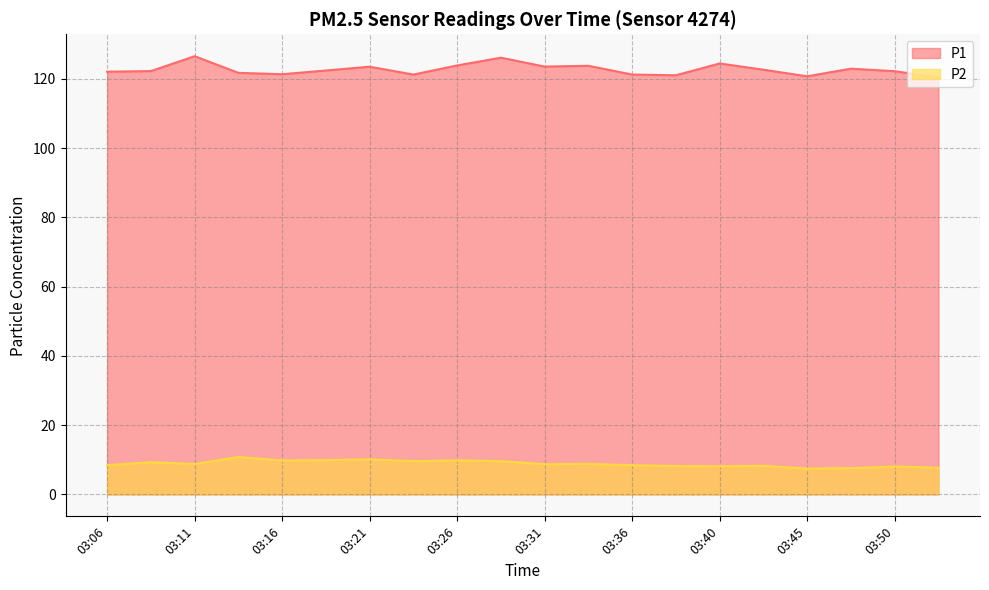

What is the value of the P1 point at the 5th from the left?

121.3